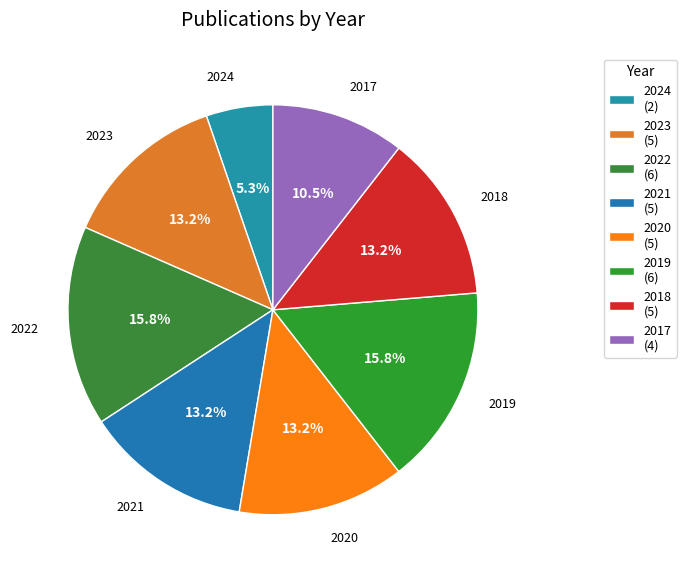

What percentage is the 2021 slice, to the nearest percent?

13%